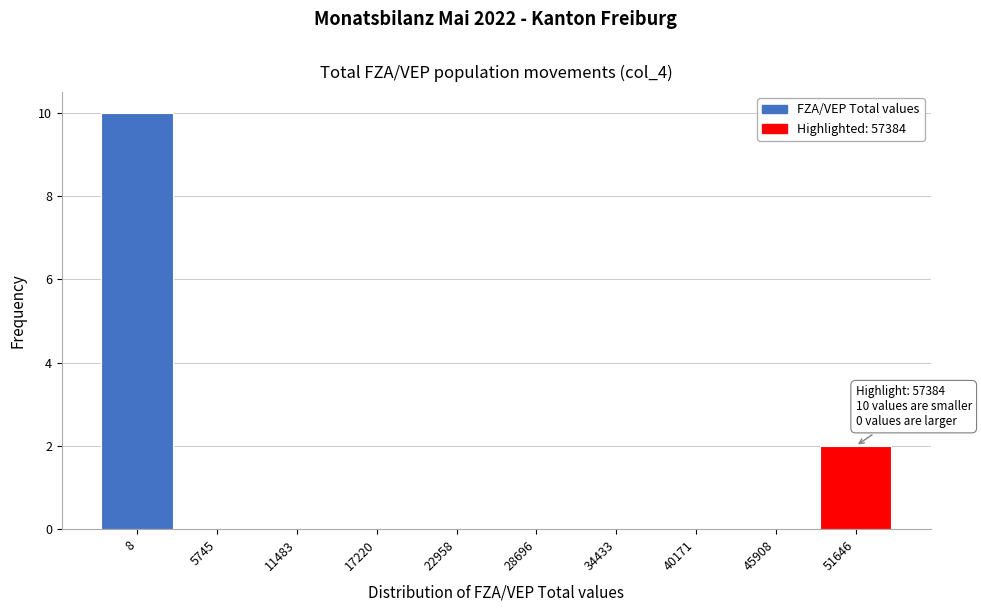

Reading right to left, list all the values displayed in this chart.

51646=2	45908=0	40171=0	34433=0	28696=0	22958=0	17220=0	11483=0	5745=0	8=10